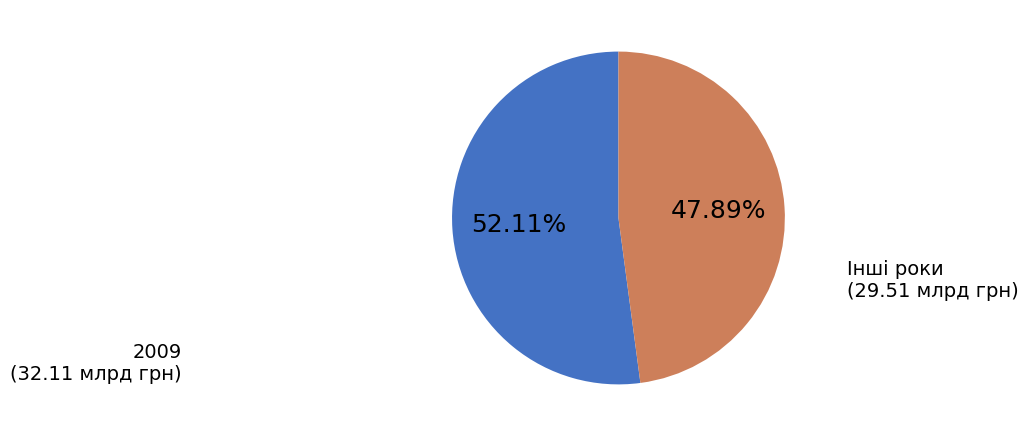

To the nearest percent, what is the average slice percentage?

50%